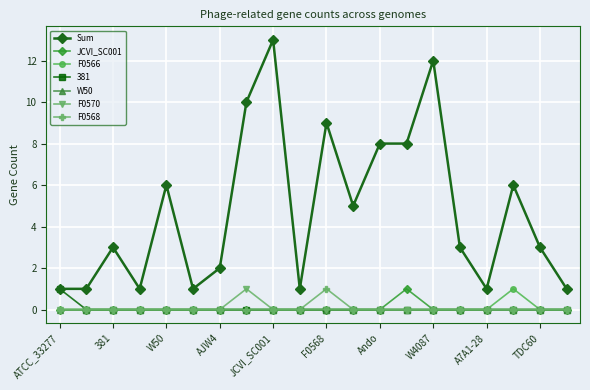

How many F0566 values are between 0 and 1?

20